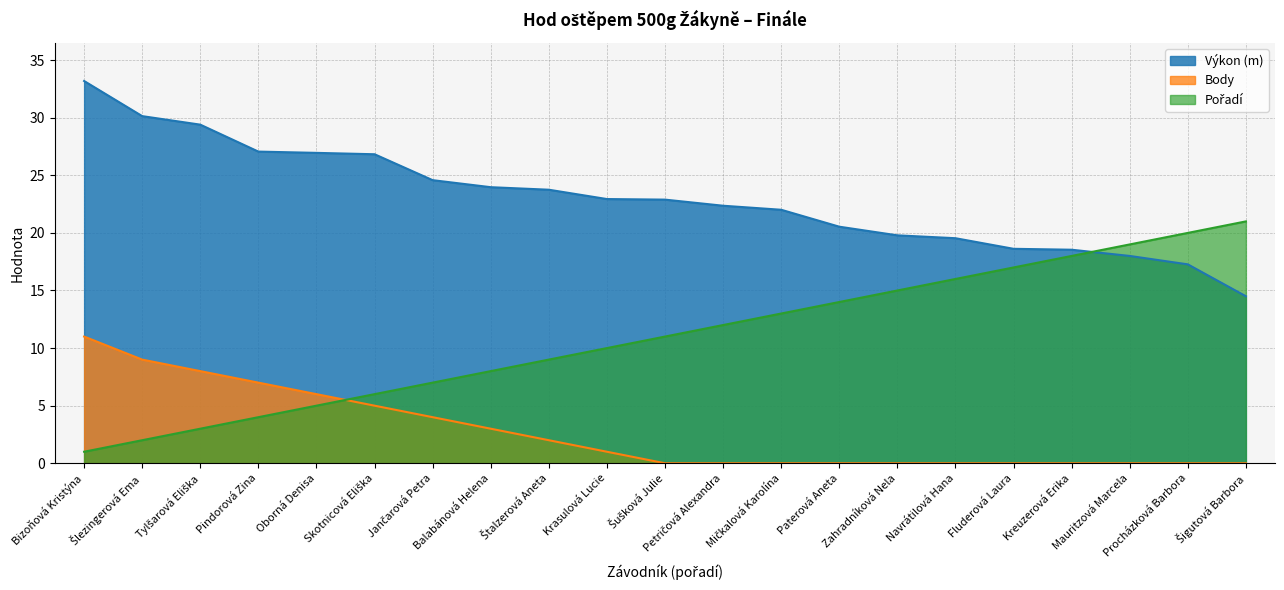

At which label is Body closest to 5?

Skotnicová Eliška